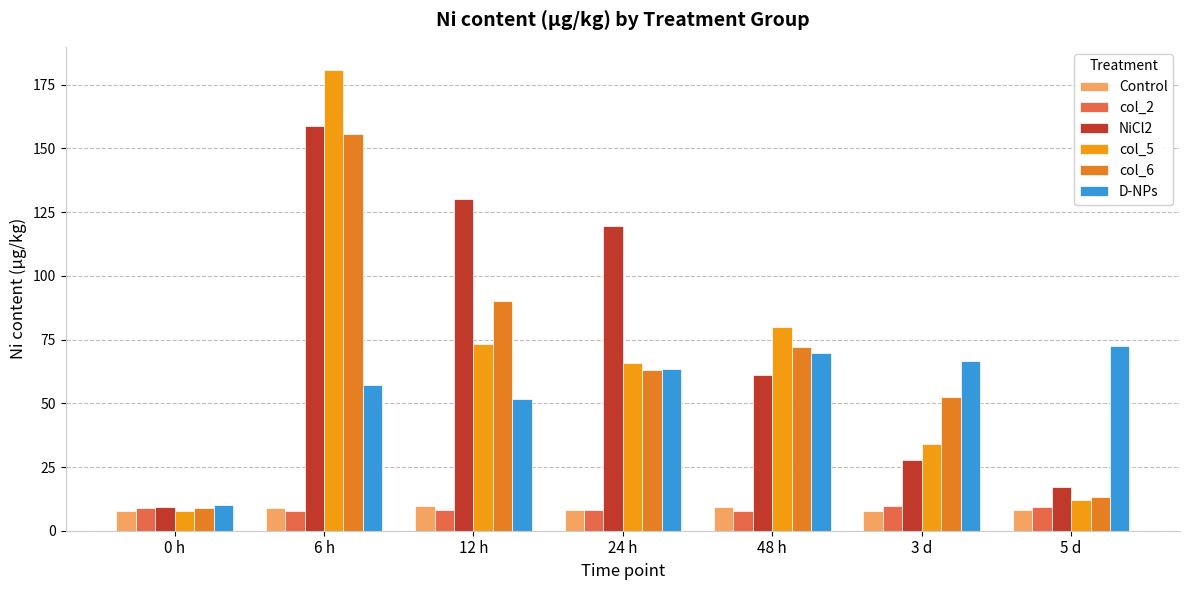

Are the bars grouped side by side (vs. stacked)?

Yes